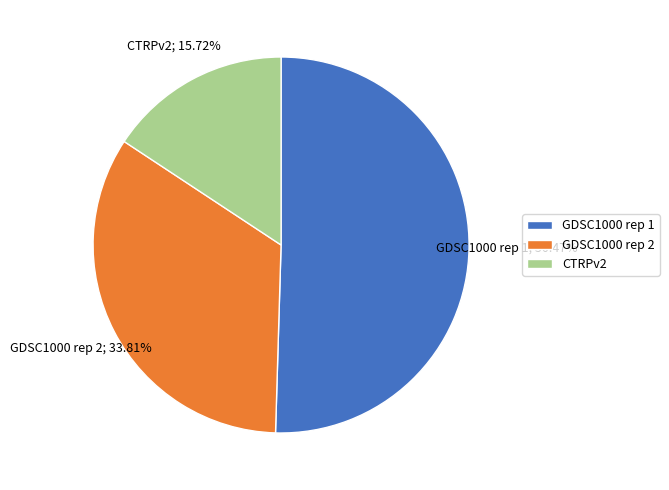

What percentage is NOT represented by GDSC1000 rep 2?

66.2%